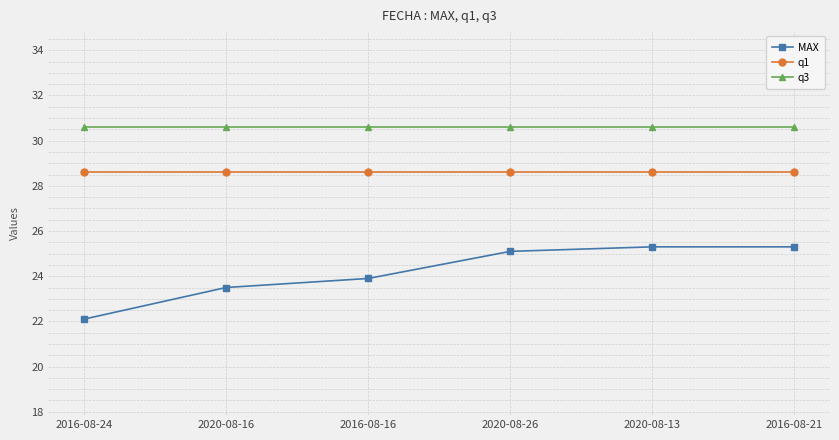

Reading left to right, transcribe all the data shown in this chart.

MAX: 2016-08-24=22.1	2020-08-16=23.5	2016-08-16=23.9	2020-08-26=25.1	2020-08-13=25.3	2016-08-21=25.3
q1: 2016-08-24=28.6	2020-08-16=28.6	2016-08-16=28.6	2020-08-26=28.6	2020-08-13=28.6	2016-08-21=28.6
q3: 2016-08-24=30.6	2020-08-16=30.6	2016-08-16=30.6	2020-08-26=30.6	2020-08-13=30.6	2016-08-21=30.6